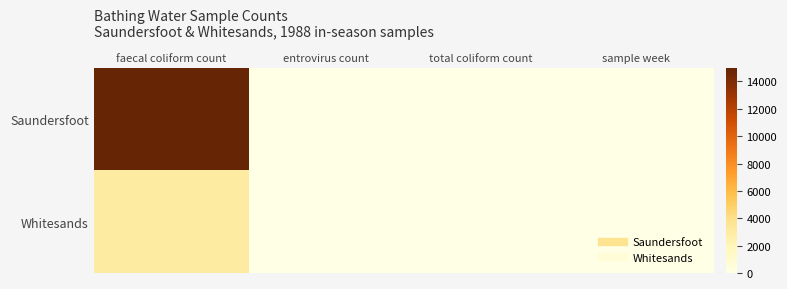

Which series has the widest spread of values?

Saundersfoot